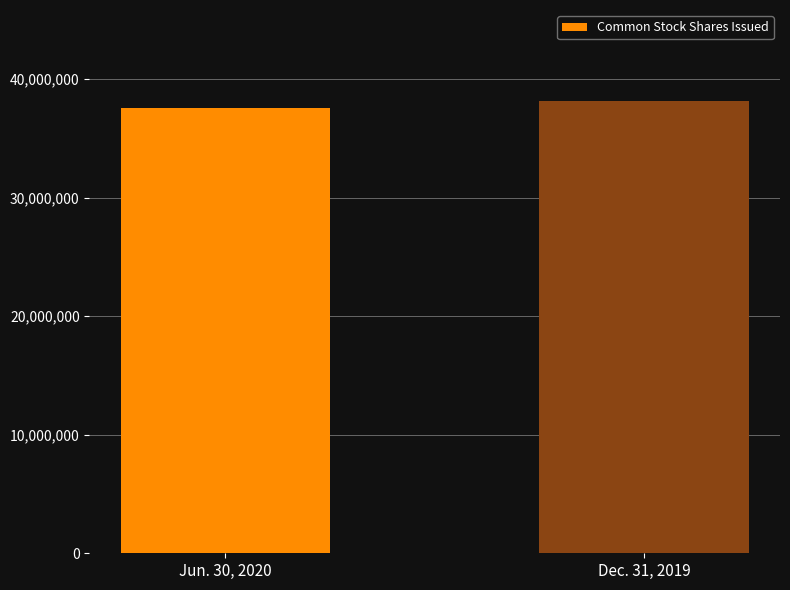

At which category does the chart reach its minimum across all series?

Jun. 30, 2020